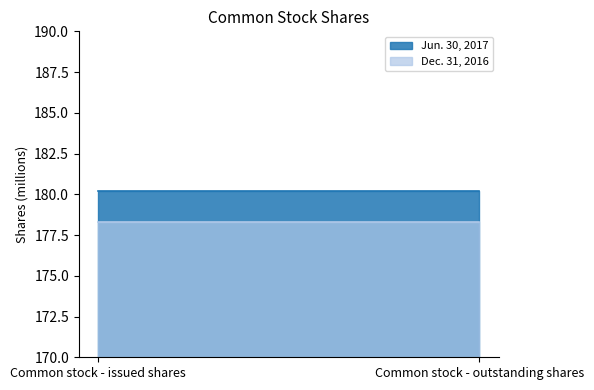

List the labels in order of Dec. 31, 2016 value, largest first.

Common stock - issued shares, Common stock - outstanding shares